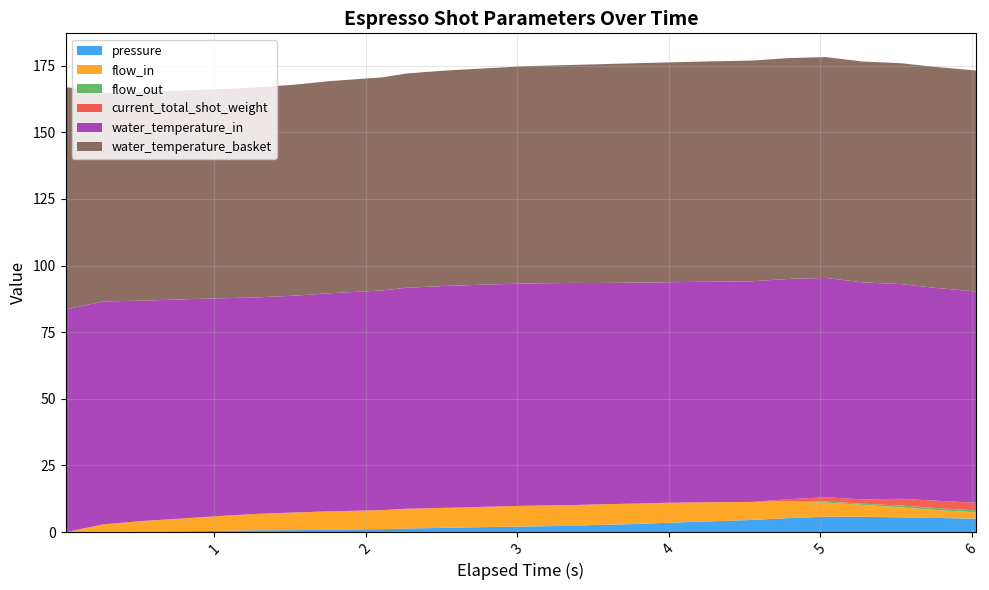

Reading right to left, transcribe all the data shown in this chart.

pressure: 6.031=5.0	5.76=5.3	5.533=5.5	5.279=5.8	5.036=5.8	4.794=5.3	4.546=4.6	4.273=4.0	4.003=3.5	3.778=3.0	3.508=2.7	3.373=2.4	3.044=2.1	2.78=1.9	2.519=1.6	2.268=1.4	2.11=1.1	1.754=0.9	1.531=0.8	1.263=0.7	1.034=0.5	0.814=0.3	0.541=0.2	0.268=0.2	0.017=0.0
flow_in: 6.031=2.4	5.76=3.0	5.533=3.7	5.279=4.5	5.036=5.3	4.794=6.1	4.546=6.8	4.273=7.2	4.003=7.5	3.778=7.7	3.508=7.7	3.373=7.8	3.044=7.8	2.78=7.6	2.519=7.5	2.268=7.3	2.11=7.1	1.754=6.9	1.531=6.5	1.263=6.1	1.034=5.6	0.814=4.9	0.541=4.0	0.268=2.7	0.017=0.0
flow_out: 6.031=0.8	5.76=0.7	5.533=0.7	5.279=0.4	5.036=0.4	4.794=0.2	4.546=0.0	4.273=0.0	4.003=0.0	3.778=0.0	3.508=0.0	3.373=0.0	3.044=0.0	2.78=0.0	2.519=0.0	2.268=0.0	2.11=0.0	1.754=0.0	1.531=0.0	1.263=0.0	1.034=0.0	0.814=0.0	0.541=0.0	0.268=0.0	0.017=0.0
current_total_shot_weight: 6.031=2.9	5.76=2.8	5.533=2.5	5.279=1.6	5.036=1.6	4.794=0.8	4.546=0.0	4.273=0.0	4.003=0.0	3.778=0.0	3.508=0.0	3.373=0.0	3.044=0.0	2.78=0.0	2.519=0.0	2.268=0.1	2.11=0.0	1.754=0.0	1.531=0.1	1.263=0.0	1.034=0.0	0.814=0.0	0.541=0.0	0.268=0.0	0.017=0.0
water_temperature_in: 6.031=79.2	5.76=79.8	5.533=80.5	5.279=81.4	5.036=82.3	4.794=82.6	4.546=82.8	4.273=82.7	4.003=82.7	3.778=82.9	3.508=83.0	3.373=83.3	3.044=83.4	2.78=83.3	2.519=83.2	2.268=82.9	2.11=82.4	1.754=81.8	1.531=81.3	1.263=81.2	1.034=81.7	0.814=82.2	0.541=82.6	0.268=83.6	0.017=83.5
water_temperature_basket: 6.031=82.9	5.76=82.9	5.533=82.9	5.279=82.8	5.036=82.8	4.794=82.8	4.546=82.8	4.273=82.7	4.003=82.5	3.778=82.3	3.508=82.0	3.373=81.8	3.044=81.5	2.78=81.1	2.519=80.8	2.268=80.4	2.11=79.9	1.754=79.6	1.531=79.2	1.263=78.7	1.034=78.4	0.814=78.4	0.541=78.3	0.268=78.2	0.017=83.5